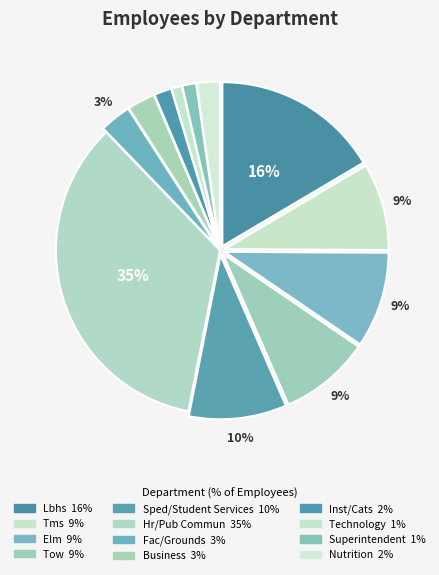

Is it true that Inst/Cats is 2% of the pie?

True